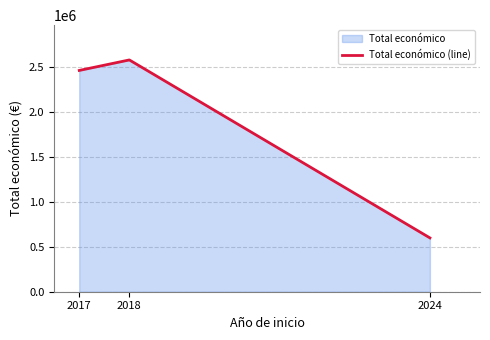

Does the chart display data point markers on the line(s)?

No